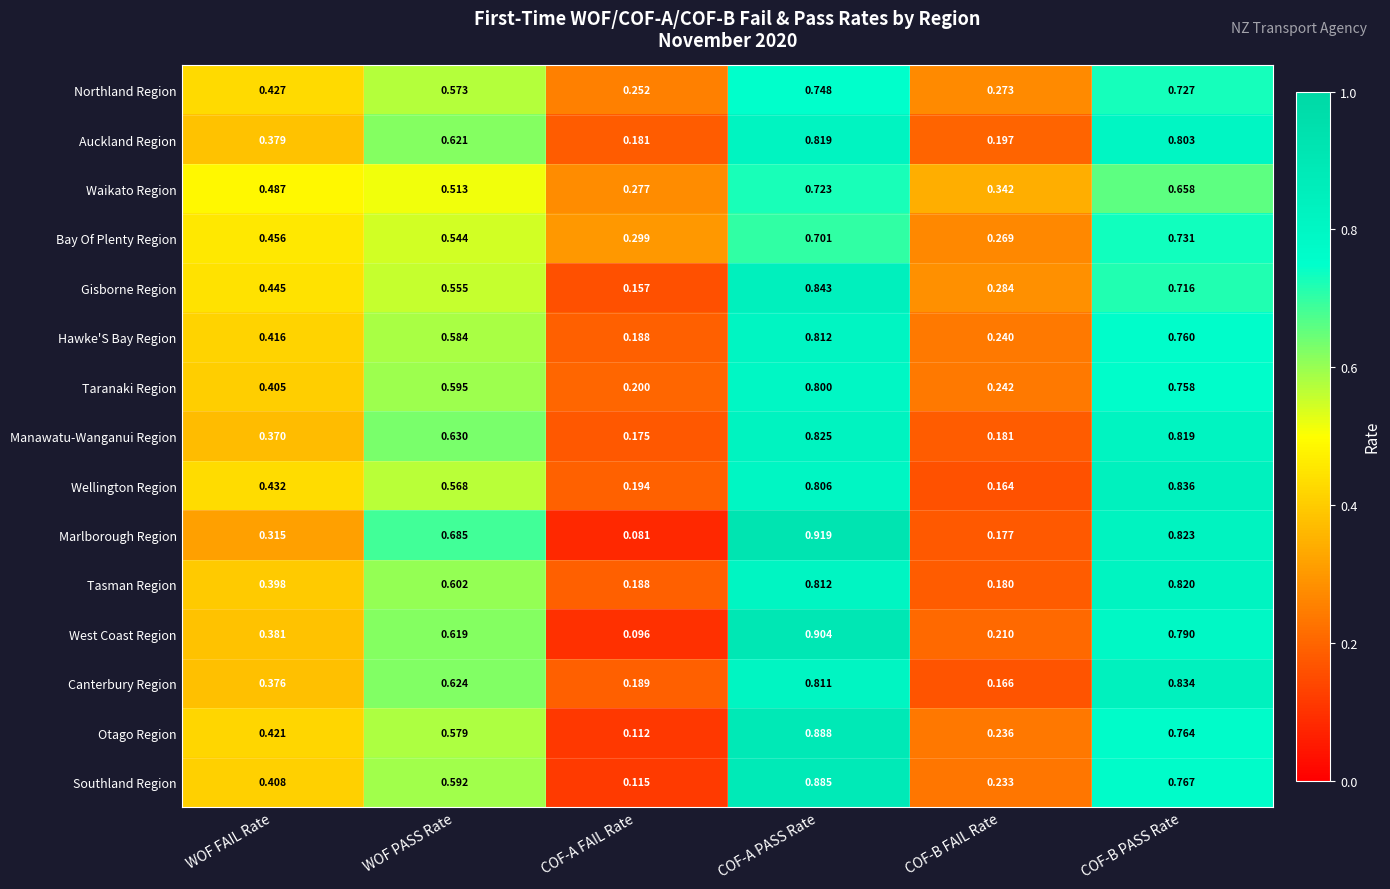

Which label corresponds to the largest value in the chart?

COF-A PASS Rate